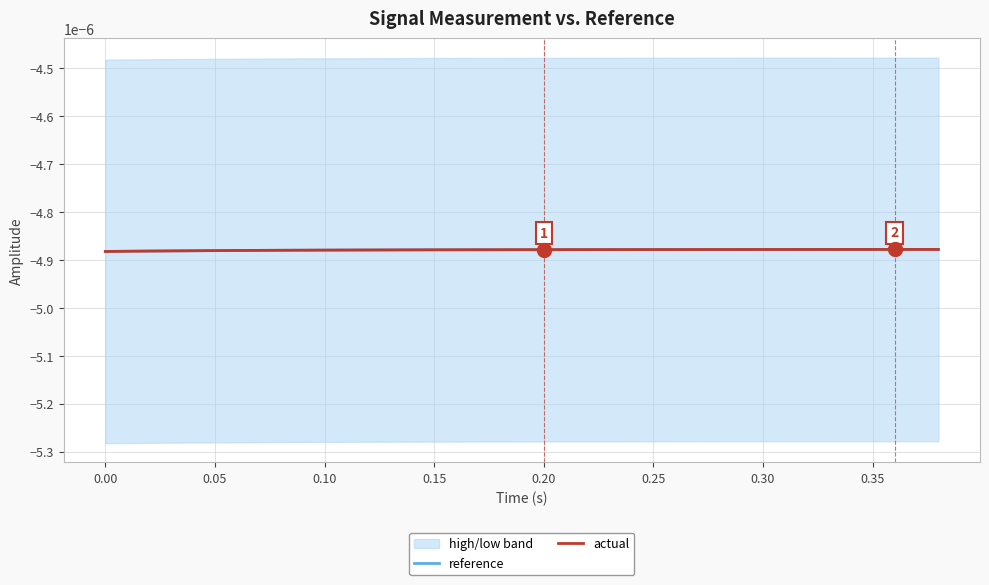

Does the chart display data point markers on the line(s)?

No